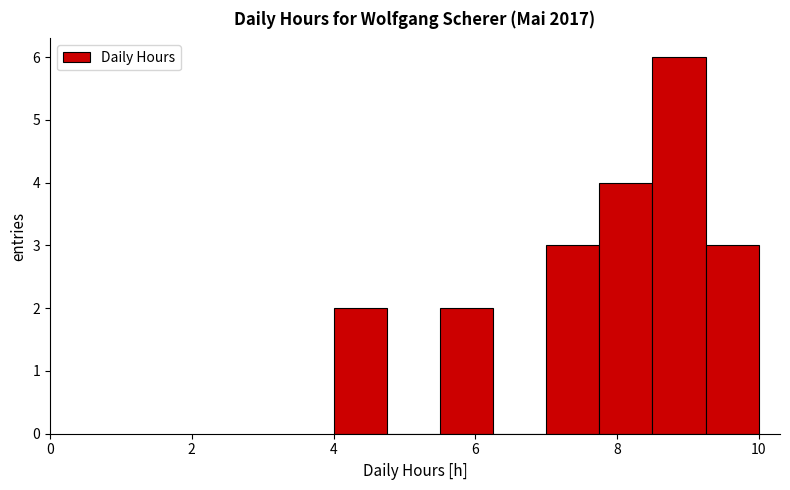

Read against the x-axis, roughly where is the centre of the tallest bar?

8.8